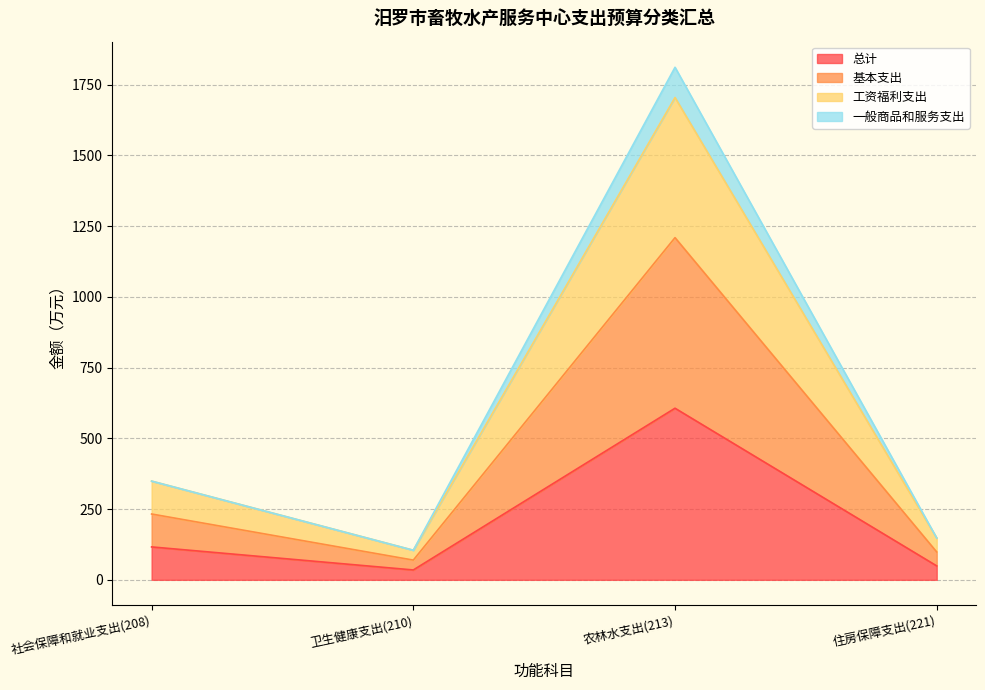

In 一般商品和服务支出, how many points are lower than both neighbors (excluding endpoints)?

1